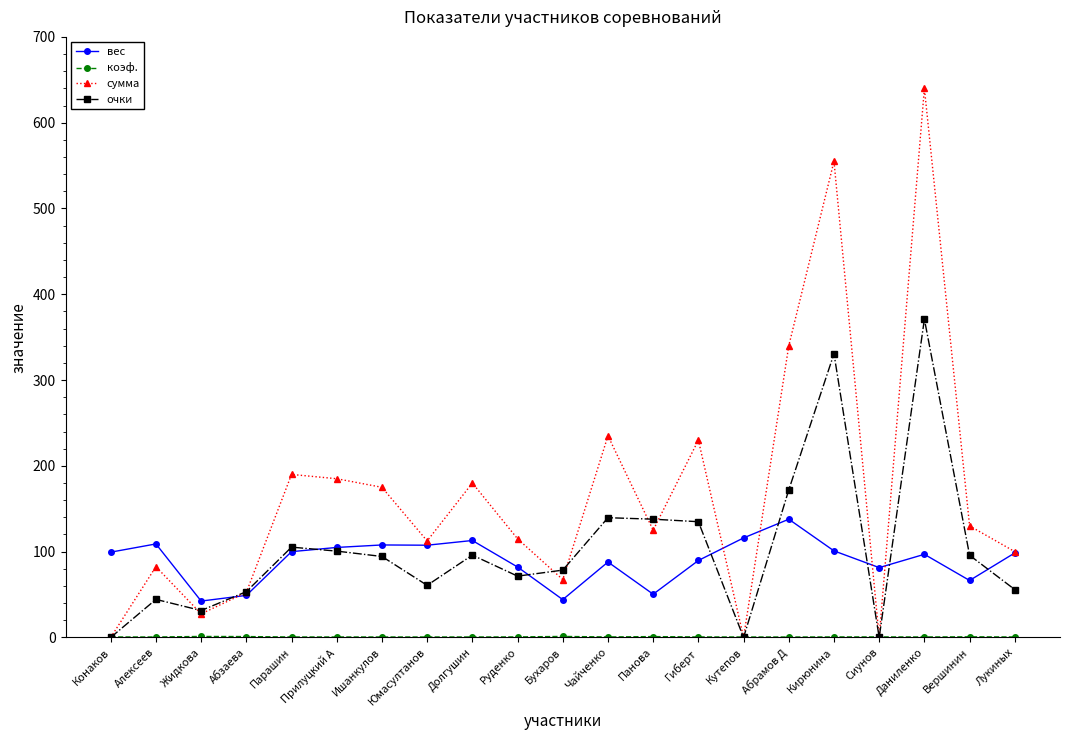

What is the maximum value shown in the chart?

640.0